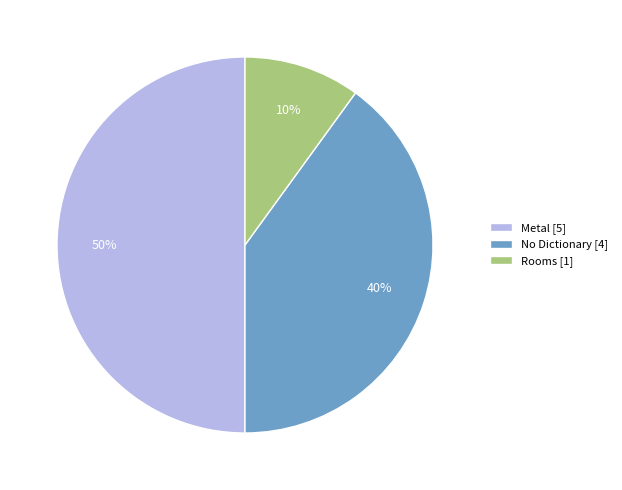

Count the number of slices in the pie.

3